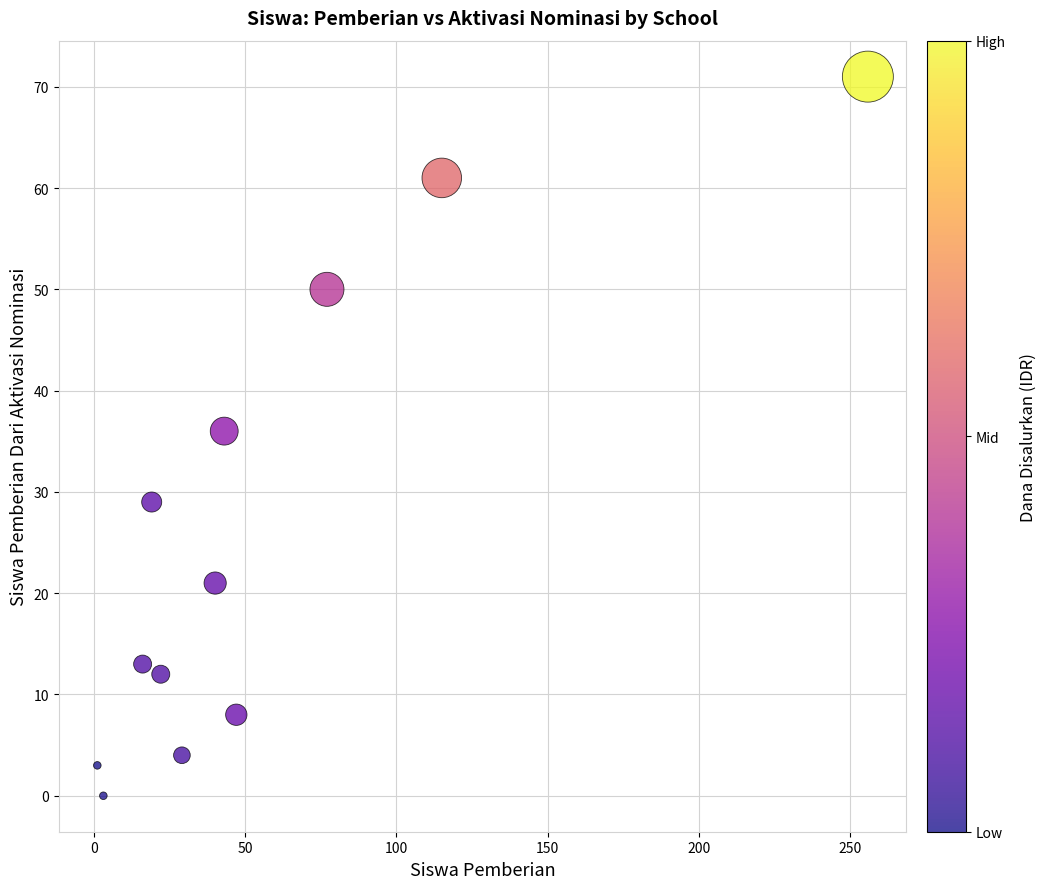

What Y value in the scatter plot is closest to 35?

36